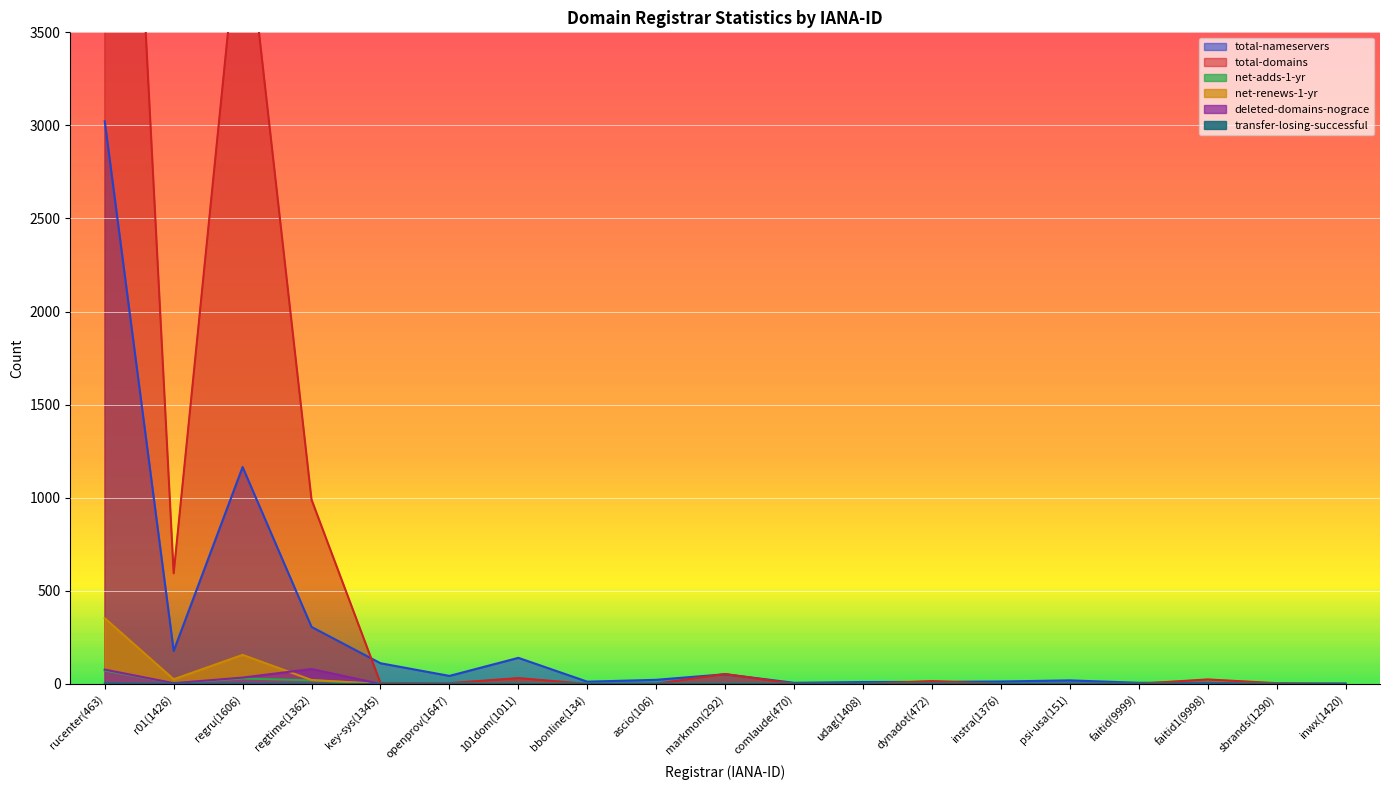

True or false: total-domains and net-renews-1-yr cross at least once.

False